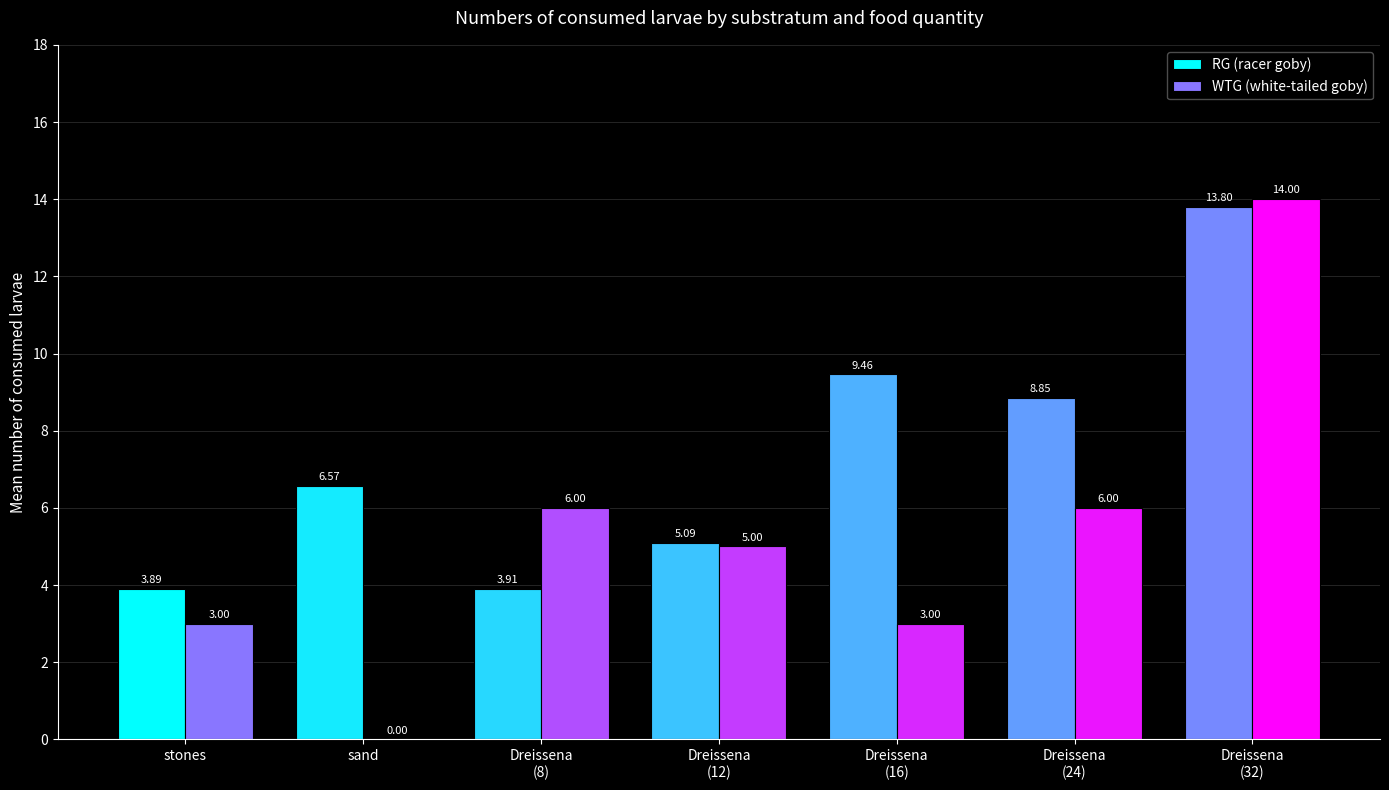

What value does the WTG (white-tailed goby) series have at Dreissena
(16)?

3.0